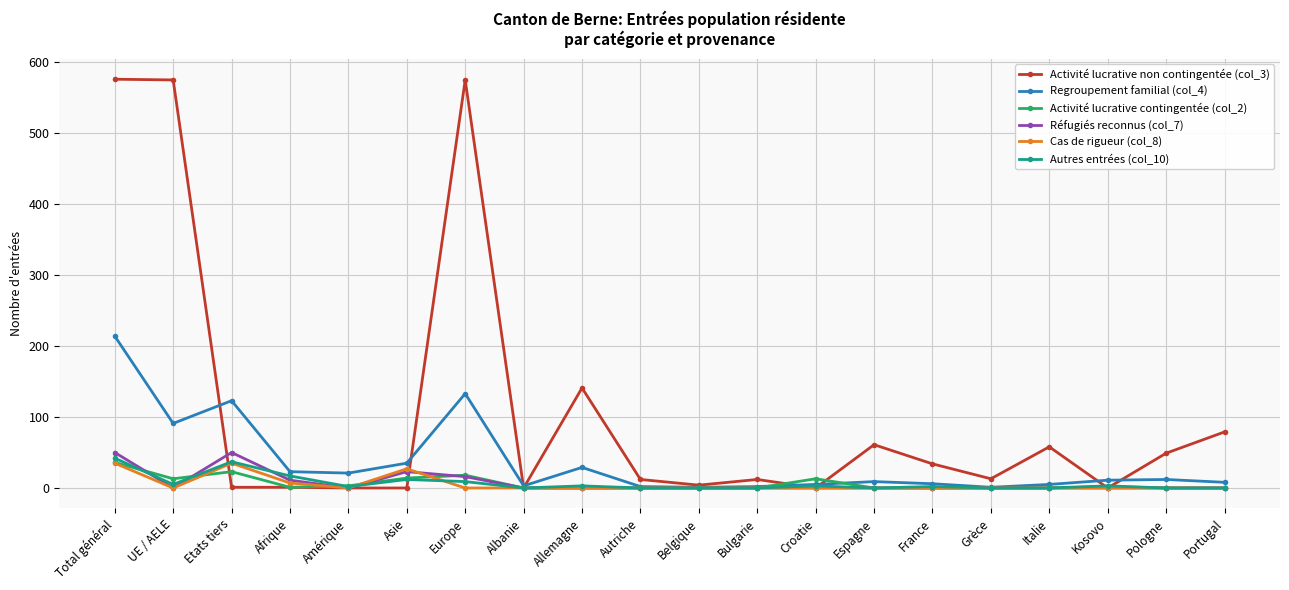

What is the difference between the maximum and minimum values in the Autres entrées (col_10) series?

42